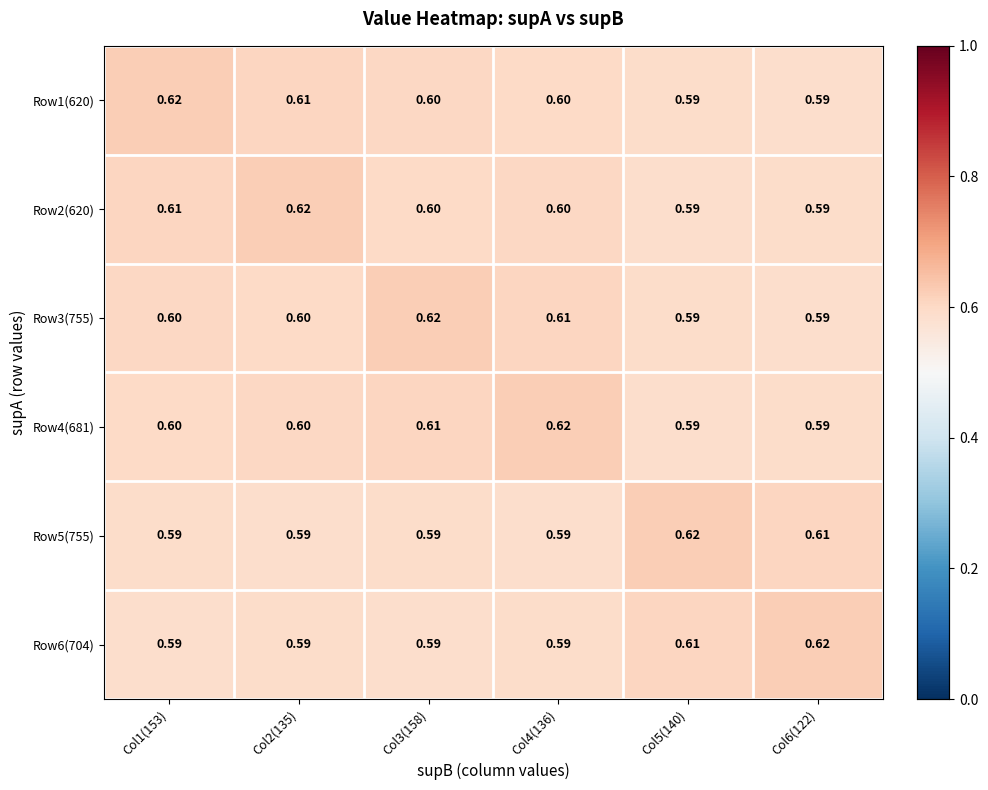

Is the value of Row3(755) at Col4(136) greater than the value of Row2(620) at Col5(140)?

Yes